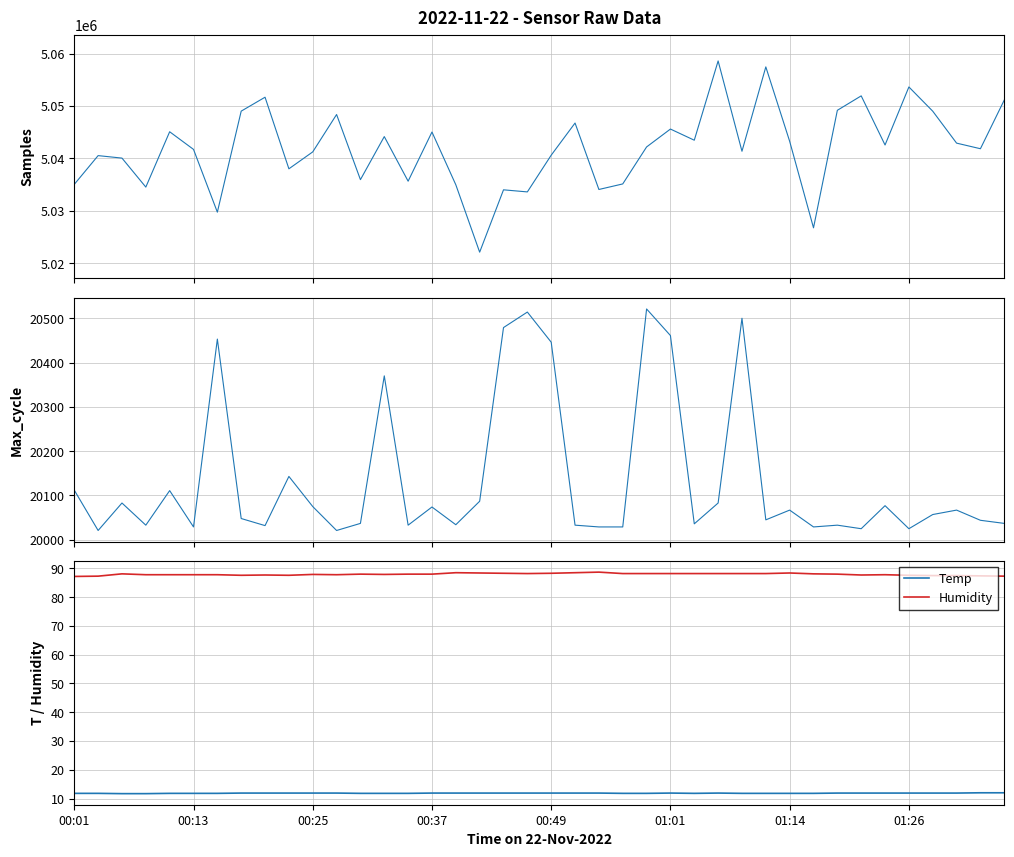

The value of Temp at 01:01 is 11.9. True or false?

True